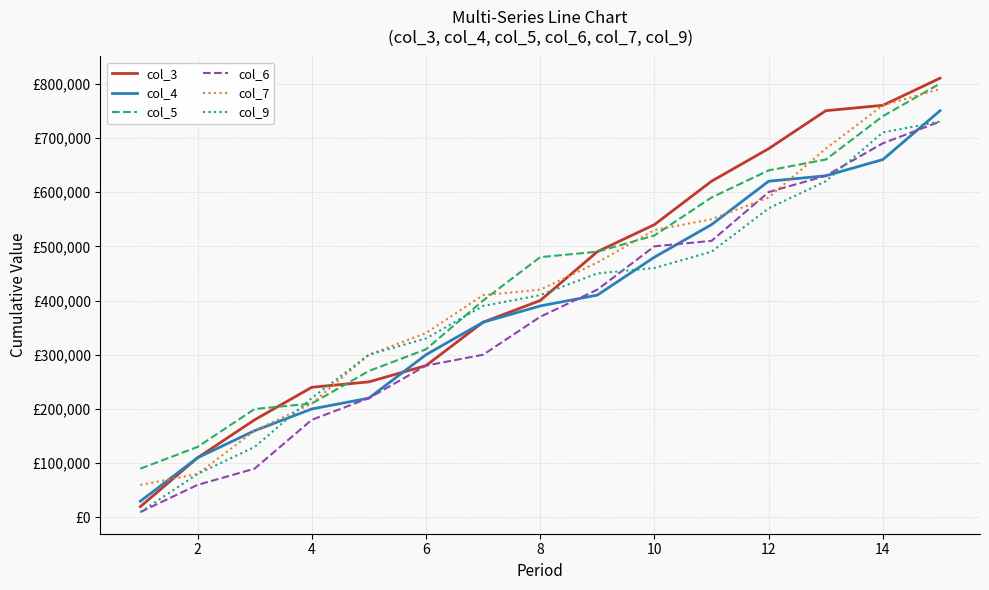

Does the chart have visible grid lines?

Yes